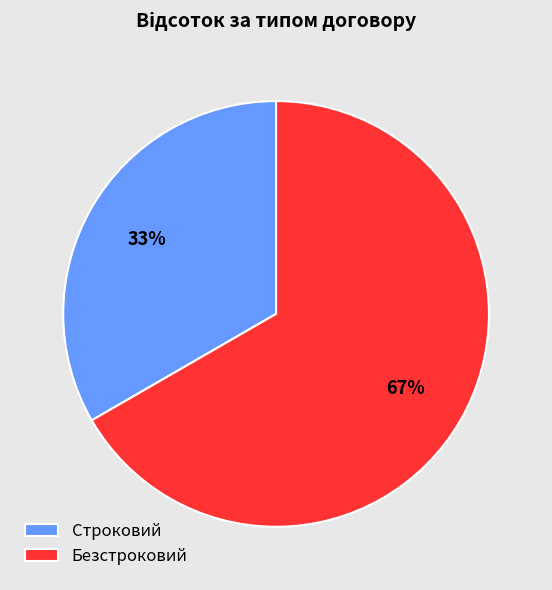

What is the largest slice in the pie chart?

Безстроковий